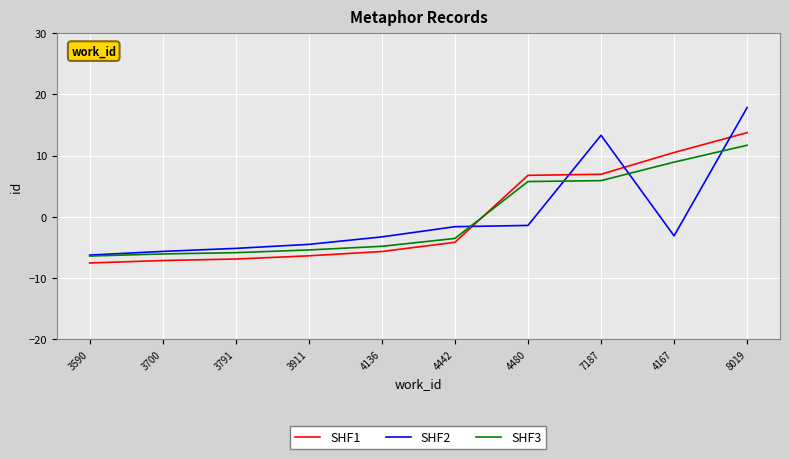

List the series in order of their peak value, lowest first.

SHF3, SHF1, SHF2